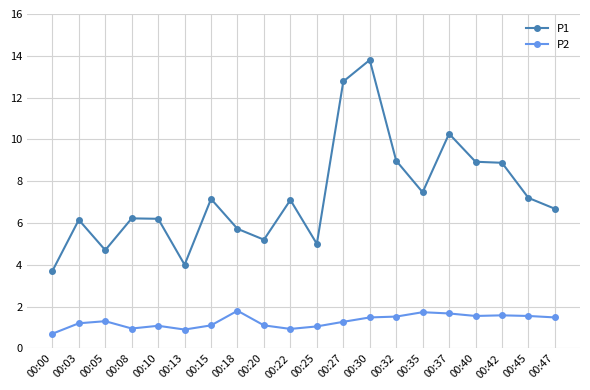

The value of P1 at 00:27 is 12.8. True or false?

True